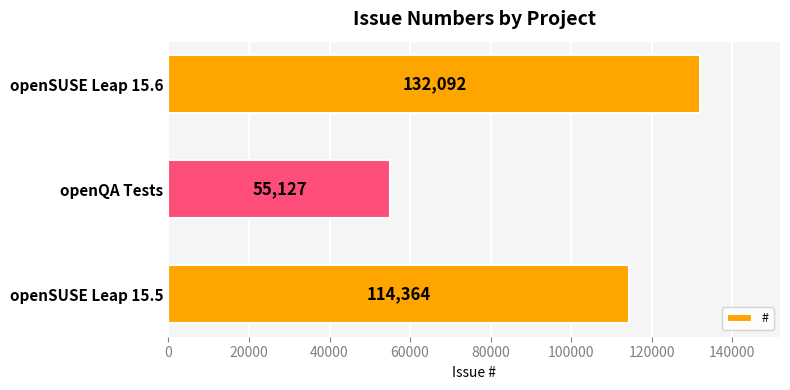

What is the approximate value at openSUSE Leap 15.6, to the nearest 10?

132090